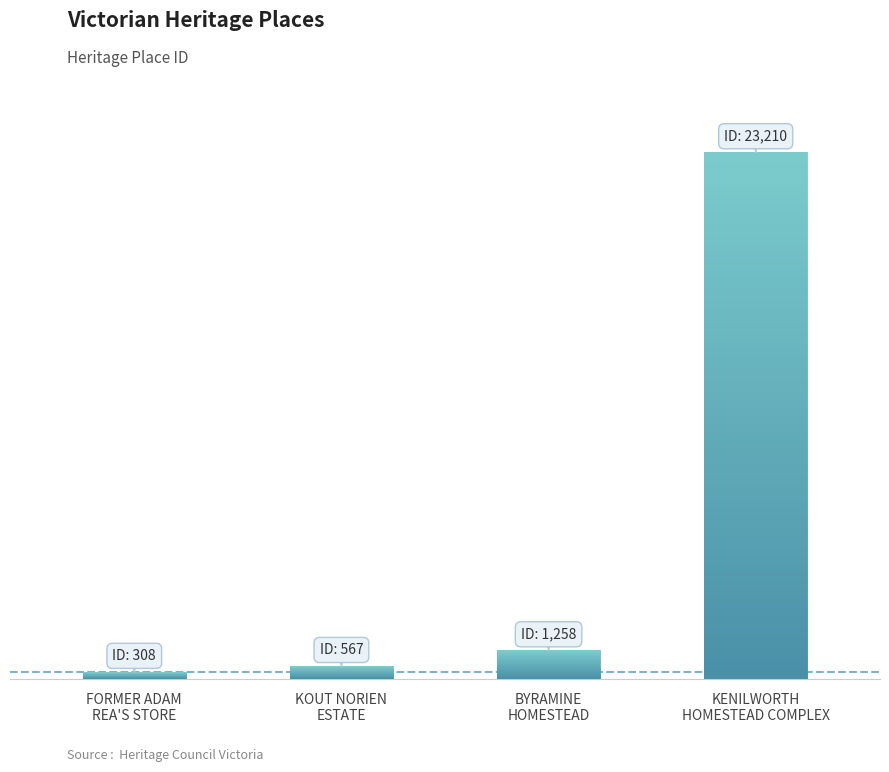

The chart shows a value of 160 at KOUT NORIEN
ESTATE. True or false?

False